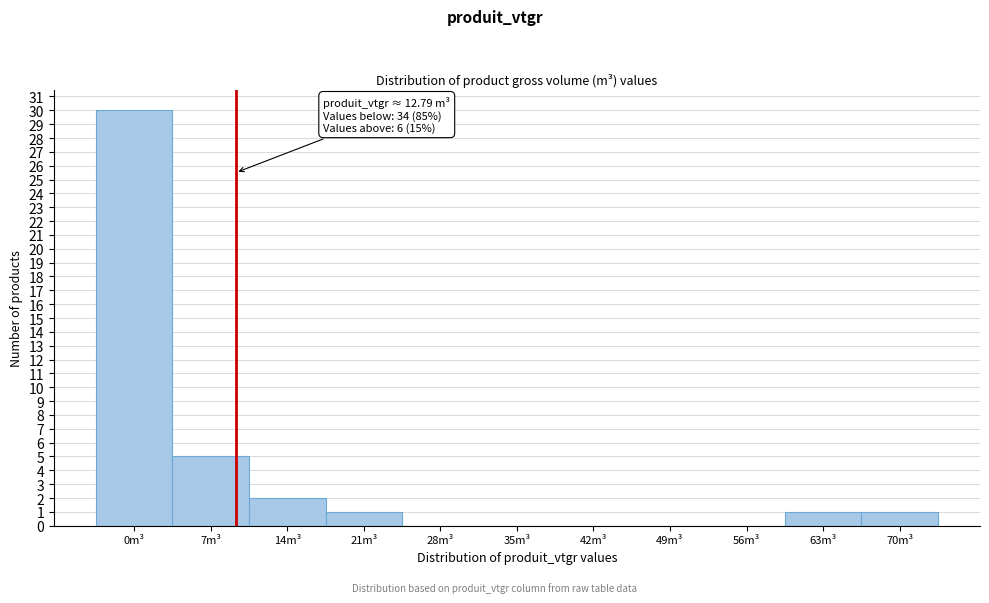

Reading right to left, extract all data points from this chart.

70m³=1	63m³=1	56m³=0	49m³=0	42m³=0	35m³=0	28m³=0	21m³=1	14m³=2	7m³=5	0m³=30